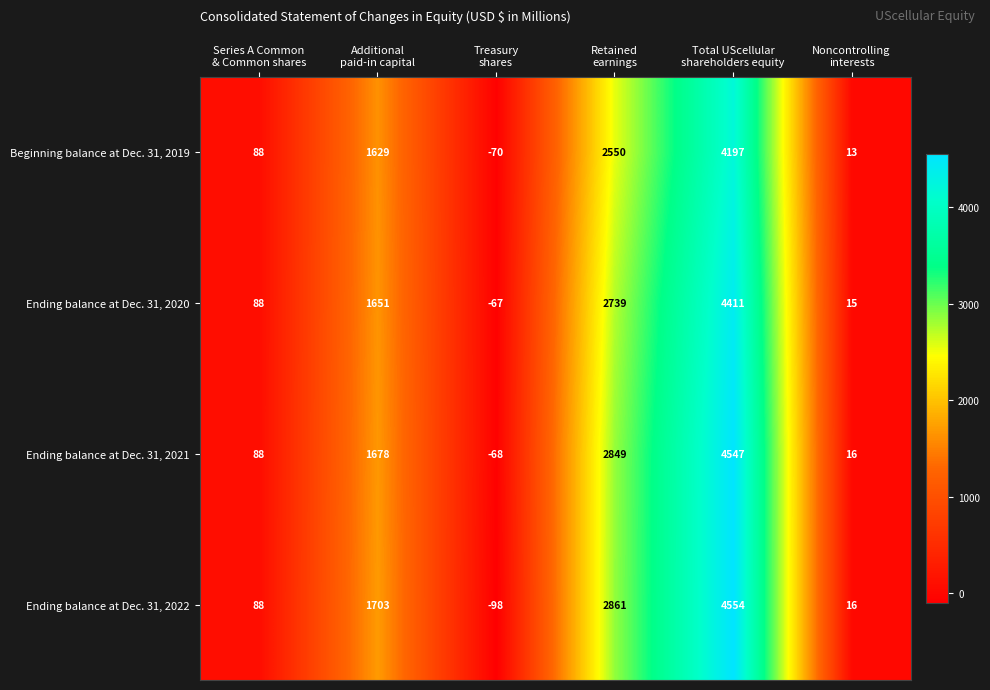

Which series has the largest range (max minus min)?

Ending balance at Dec. 31, 2022